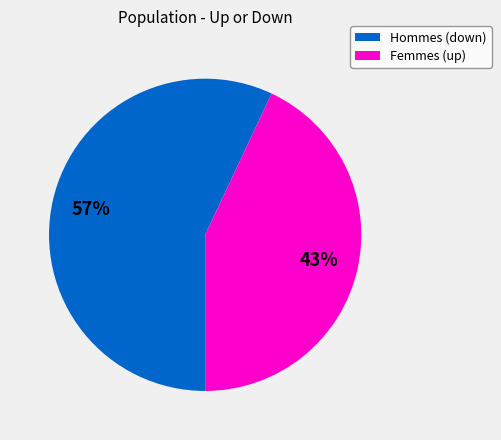

To the nearest percent, what percentage of the pie is Femmes (up)?

43%